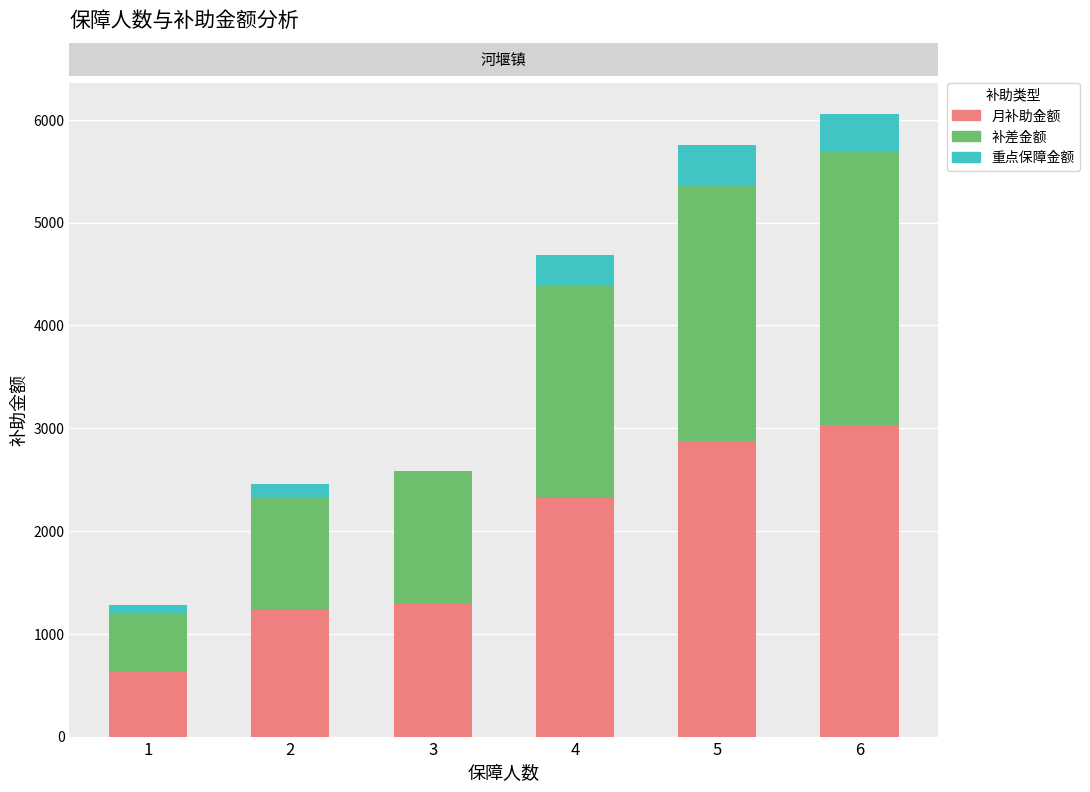

What are all the series names shown in the legend?

月补助金额, 补差金额, 重点保障金额